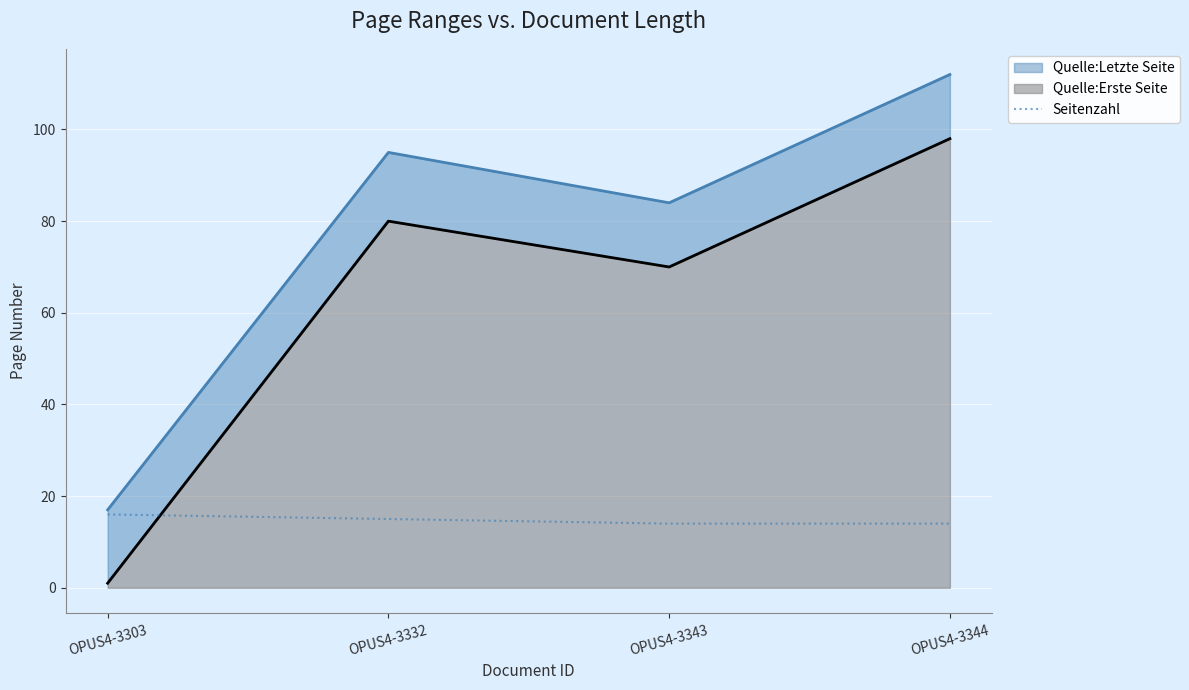

Count the values in the range 14 to 16.

4